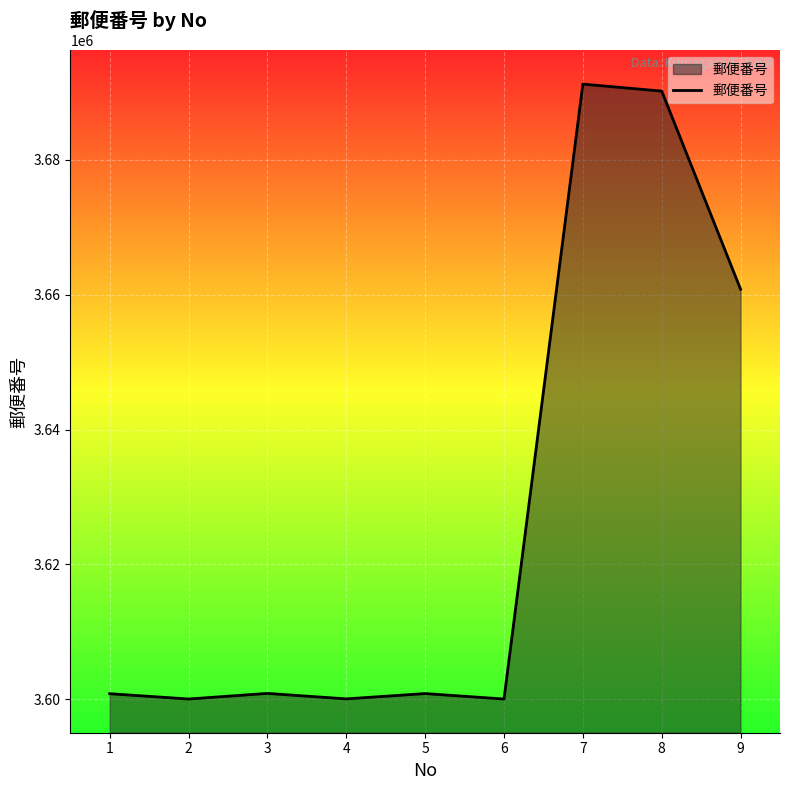

What is the difference between the maximum and minimum values?

91233